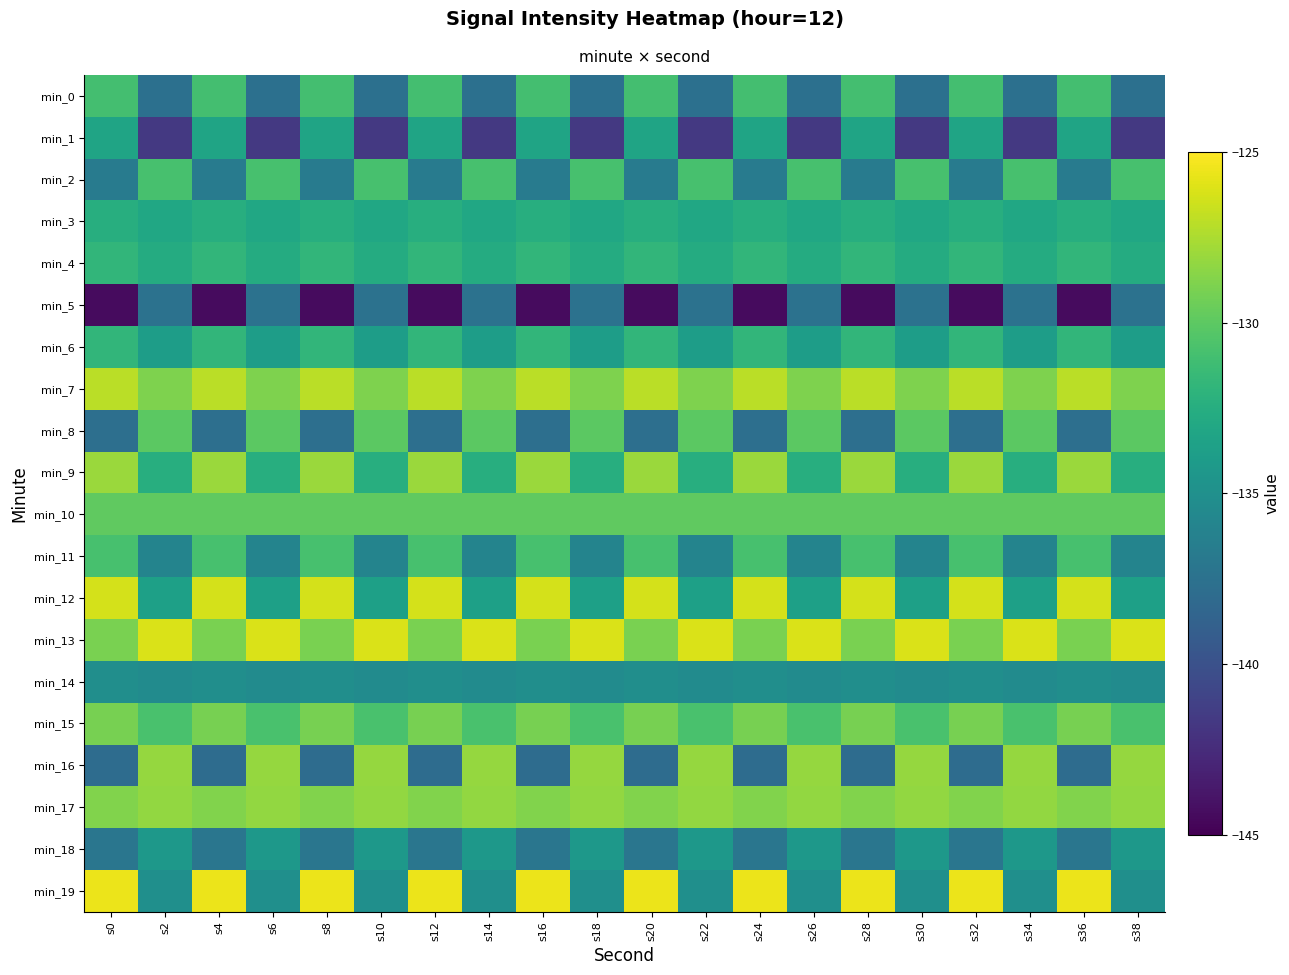

Reading right to left, transcribe all the data shown in this chart.

min_0: s38=-137.6	s36=-131.0	s34=-137.6	s32=-131.0	s30=-137.6	s28=-131.0	s26=-137.6	s24=-131.0	s22=-137.6	s20=-131.0	s18=-137.6	s16=-131.0	s14=-137.6	s12=-131.0	s10=-137.6	s8=-131.0	s6=-137.6	s4=-131.0	s2=-137.6	s0=-131.0
min_1: s38=-141.7	s36=-133.3	s34=-141.7	s32=-133.3	s30=-141.7	s28=-133.3	s26=-141.7	s24=-133.3	s22=-141.7	s20=-133.3	s18=-141.7	s16=-133.3	s14=-141.7	s12=-133.3	s10=-141.7	s8=-133.3	s6=-141.7	s4=-133.3	s2=-141.7	s0=-133.3
min_2: s38=-130.8	s36=-136.7	s34=-130.8	s32=-136.7	s30=-130.8	s28=-136.7	s26=-130.8	s24=-136.7	s22=-130.8	s20=-136.7	s18=-130.8	s16=-136.7	s14=-130.8	s12=-136.7	s10=-130.8	s8=-136.7	s6=-130.8	s4=-136.7	s2=-130.8	s0=-136.7
min_3: s38=-133.1	s36=-132.4	s34=-133.1	s32=-132.4	s30=-133.1	s28=-132.4	s26=-133.1	s24=-132.4	s22=-133.1	s20=-132.4	s18=-133.1	s16=-132.4	s14=-133.1	s12=-132.4	s10=-133.1	s8=-132.4	s6=-133.1	s4=-132.4	s2=-133.1	s0=-132.4
min_4: s38=-132.7	s36=-131.8	s34=-132.7	s32=-131.8	s30=-132.7	s28=-131.8	s26=-132.7	s24=-131.8	s22=-132.7	s20=-131.8	s18=-132.7	s16=-131.8	s14=-132.7	s12=-131.8	s10=-132.7	s8=-131.8	s6=-132.7	s4=-131.8	s2=-132.7	s0=-131.8
min_5: s38=-137.4	s36=-144.4	s34=-137.4	s32=-144.4	s30=-137.4	s28=-144.4	s26=-137.4	s24=-144.4	s22=-137.4	s20=-144.4	s18=-137.4	s16=-144.4	s14=-137.4	s12=-144.4	s10=-137.4	s8=-144.4	s6=-137.4	s4=-144.4	s2=-137.4	s0=-144.4
min_6: s38=-133.8	s36=-131.8	s34=-133.8	s32=-131.8	s30=-133.8	s28=-131.8	s26=-133.8	s24=-131.8	s22=-133.8	s20=-131.8	s18=-133.8	s16=-131.8	s14=-133.8	s12=-131.8	s10=-133.8	s8=-131.8	s6=-133.8	s4=-131.8	s2=-133.8	s0=-131.8
min_7: s38=-128.8	s36=-127.0	s34=-128.8	s32=-127.0	s30=-128.8	s28=-127.0	s26=-128.8	s24=-127.0	s22=-128.8	s20=-127.0	s18=-128.8	s16=-127.0	s14=-128.8	s12=-127.0	s10=-128.8	s8=-127.0	s6=-128.8	s4=-127.0	s2=-128.8	s0=-127.0
min_8: s38=-130.0	s36=-137.7	s34=-130.0	s32=-137.7	s30=-130.0	s28=-137.7	s26=-130.0	s24=-137.7	s22=-130.0	s20=-137.7	s18=-130.0	s16=-137.7	s14=-130.0	s12=-137.7	s10=-130.0	s8=-137.7	s6=-130.0	s4=-137.7	s2=-130.0	s0=-137.7
min_9: s38=-132.5	s36=-128.0	s34=-132.5	s32=-128.0	s30=-132.5	s28=-128.0	s26=-132.5	s24=-128.0	s22=-132.5	s20=-128.0	s18=-132.5	s16=-128.0	s14=-132.5	s12=-128.0	s10=-132.5	s8=-128.0	s6=-132.5	s4=-128.0	s2=-132.5	s0=-128.0
min_10: s38=-129.9	s36=-129.9	s34=-129.9	s32=-129.9	s30=-129.9	s28=-129.9	s26=-129.9	s24=-129.9	s22=-129.9	s20=-129.9	s18=-129.9	s16=-129.9	s14=-129.9	s12=-129.9	s10=-129.9	s8=-129.9	s6=-129.9	s4=-129.9	s2=-129.9	s0=-129.9
min_11: s38=-136.0	s36=-130.8	s34=-136.0	s32=-130.8	s30=-136.0	s28=-130.8	s26=-136.0	s24=-130.8	s22=-136.0	s20=-130.8	s18=-136.0	s16=-130.8	s14=-136.0	s12=-130.8	s10=-136.0	s8=-130.8	s6=-136.0	s4=-130.8	s2=-136.0	s0=-130.8
min_12: s38=-133.7	s36=-126.3	s34=-133.7	s32=-126.3	s30=-133.7	s28=-126.3	s26=-133.7	s24=-126.3	s22=-133.7	s20=-126.3	s18=-133.7	s16=-126.3	s14=-133.7	s12=-126.3	s10=-133.7	s8=-126.3	s6=-133.7	s4=-126.3	s2=-133.7	s0=-126.3
min_13: s38=-126.2	s36=-129.0	s34=-126.2	s32=-129.0	s30=-126.2	s28=-129.0	s26=-126.2	s24=-129.0	s22=-126.2	s20=-129.0	s18=-126.2	s16=-129.0	s14=-126.2	s12=-129.0	s10=-126.2	s8=-129.0	s6=-126.2	s4=-129.0	s2=-126.2	s0=-129.0
min_14: s38=-135.4	s36=-135.1	s34=-135.4	s32=-135.1	s30=-135.4	s28=-135.1	s26=-135.4	s24=-135.1	s22=-135.4	s20=-135.1	s18=-135.4	s16=-135.1	s14=-135.4	s12=-135.1	s10=-135.4	s8=-135.1	s6=-135.4	s4=-135.1	s2=-135.4	s0=-135.1
min_15: s38=-130.7	s36=-129.1	s34=-130.7	s32=-129.1	s30=-130.7	s28=-129.1	s26=-130.7	s24=-129.1	s22=-130.7	s20=-129.1	s18=-130.7	s16=-129.1	s14=-130.7	s12=-129.1	s10=-130.7	s8=-129.1	s6=-130.7	s4=-129.1	s2=-130.7	s0=-129.1
min_16: s38=-128.2	s36=-137.9	s34=-128.2	s32=-137.9	s30=-128.2	s28=-137.9	s26=-128.2	s24=-137.9	s22=-128.2	s20=-137.9	s18=-128.2	s16=-137.9	s14=-128.2	s12=-137.9	s10=-128.2	s8=-137.9	s6=-128.2	s4=-137.9	s2=-128.2	s0=-137.9
min_17: s38=-128.3	s36=-128.8	s34=-128.3	s32=-128.8	s30=-128.3	s28=-128.8	s26=-128.3	s24=-128.8	s22=-128.3	s20=-128.8	s18=-128.3	s16=-128.8	s14=-128.3	s12=-128.8	s10=-128.3	s8=-128.8	s6=-128.3	s4=-128.8	s2=-128.3	s0=-128.8
min_18: s38=-134.4	s36=-137.2	s34=-134.4	s32=-137.2	s30=-134.4	s28=-137.2	s26=-134.4	s24=-137.2	s22=-134.4	s20=-137.2	s18=-134.4	s16=-137.2	s14=-134.4	s12=-137.2	s10=-134.4	s8=-137.2	s6=-134.4	s4=-137.2	s2=-134.4	s0=-137.2
min_19: s38=-135.0	s36=-125.6	s34=-135.0	s32=-125.6	s30=-135.0	s28=-125.6	s26=-135.0	s24=-125.6	s22=-135.0	s20=-125.6	s18=-135.0	s16=-125.6	s14=-135.0	s12=-125.6	s10=-135.0	s8=-125.6	s6=-135.0	s4=-125.6	s2=-135.0	s0=-125.6